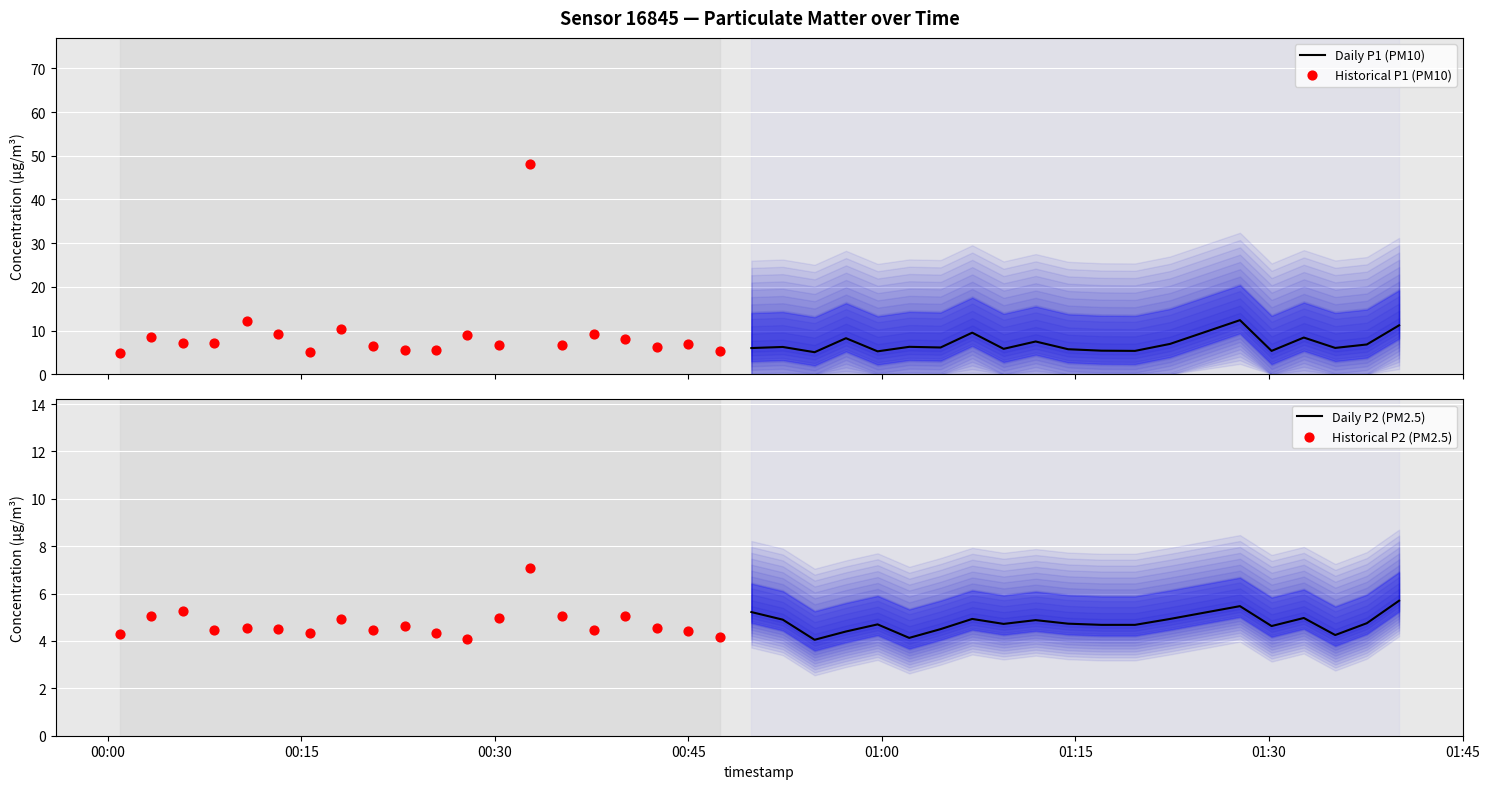

At how many categories does at least one series exceed 10?

5